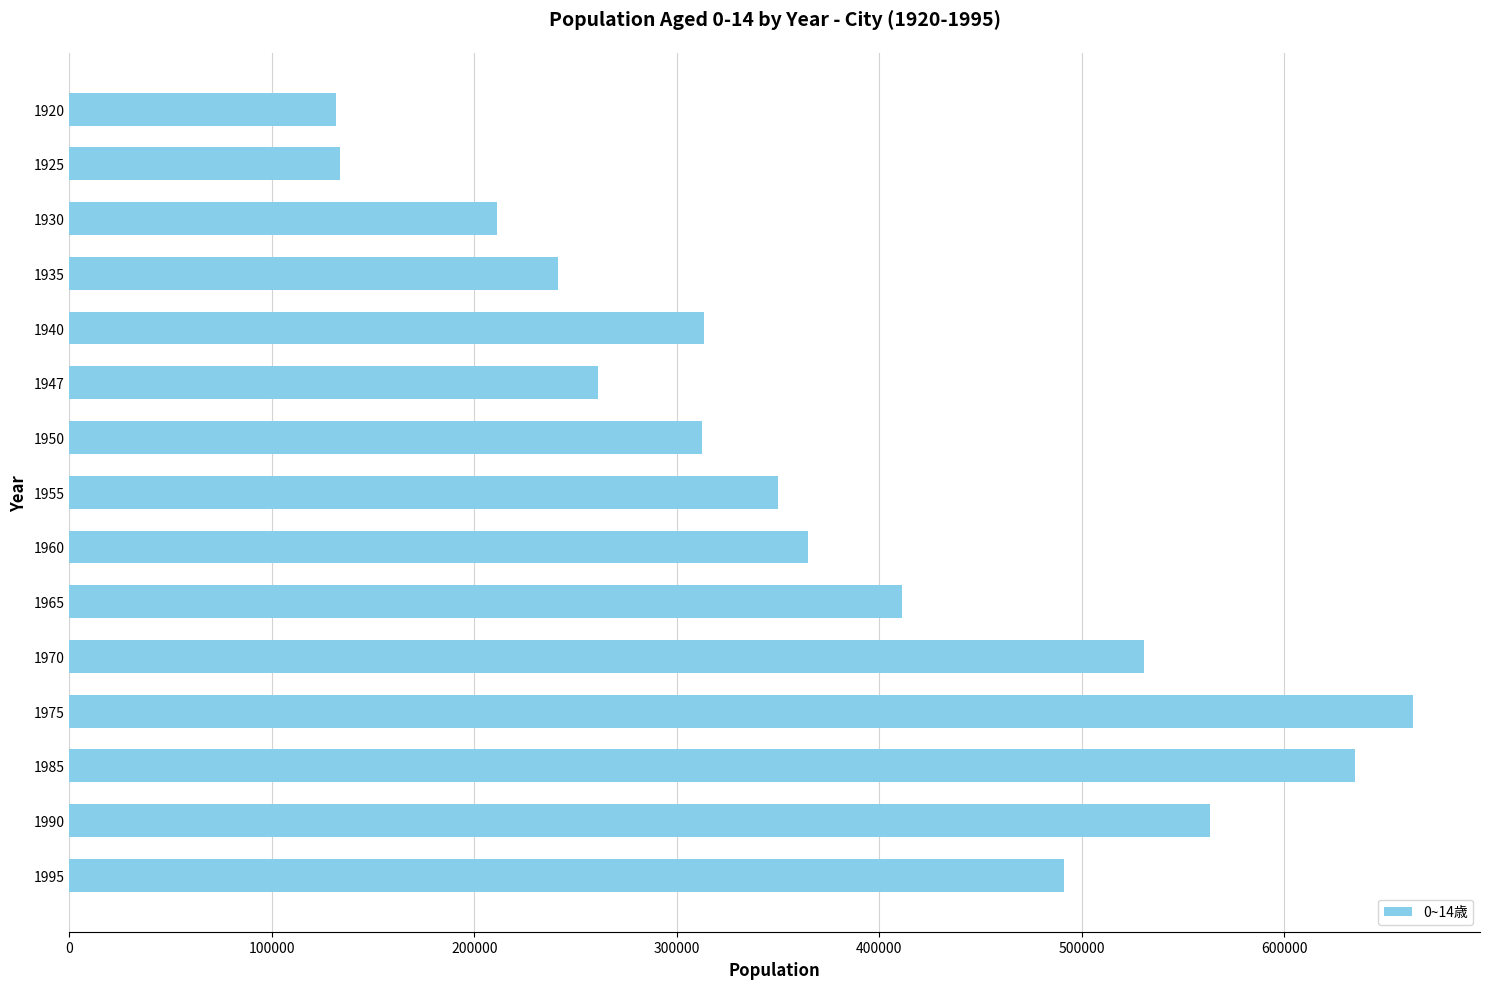

What is the average value?

374352